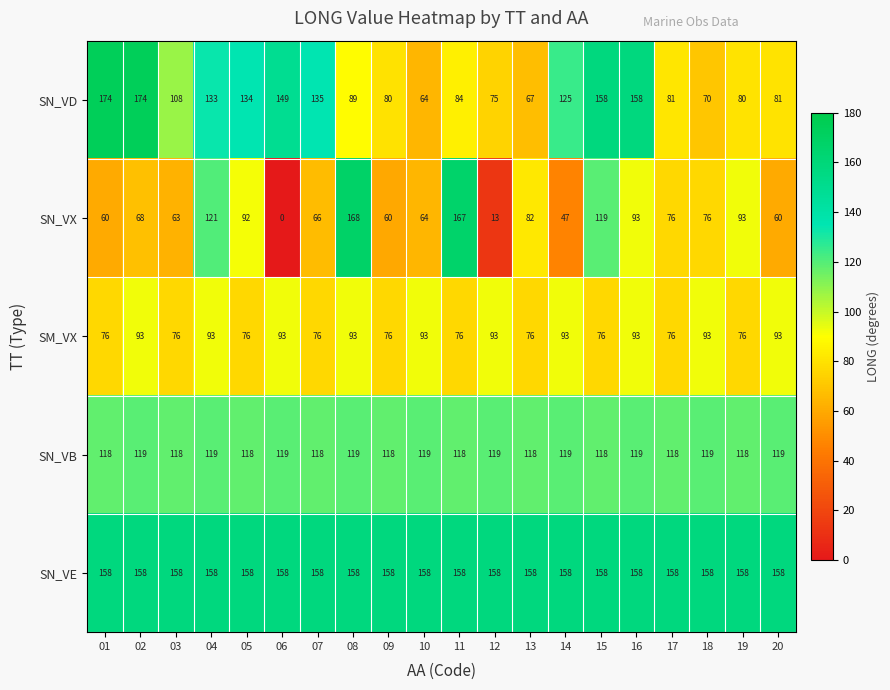

Is it true that SN_VD equals 38 at 17?

False